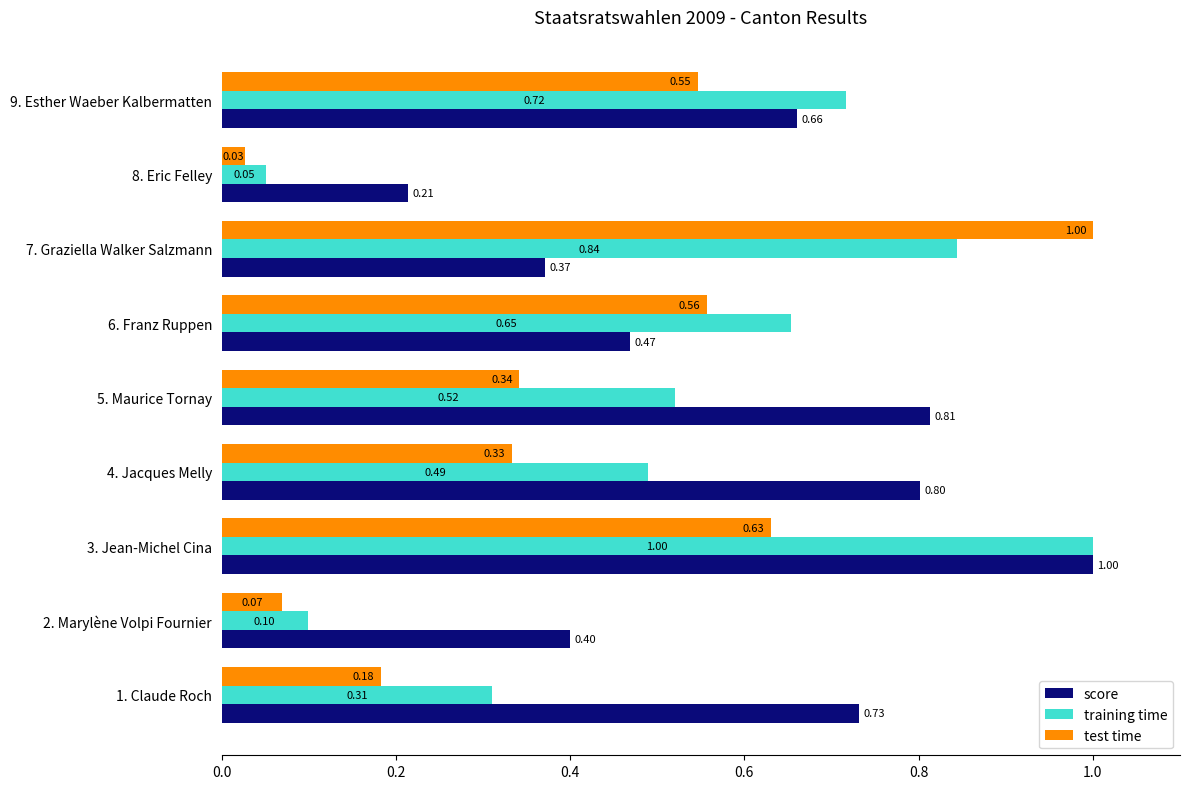

Which series has the widest spread of values?

test time